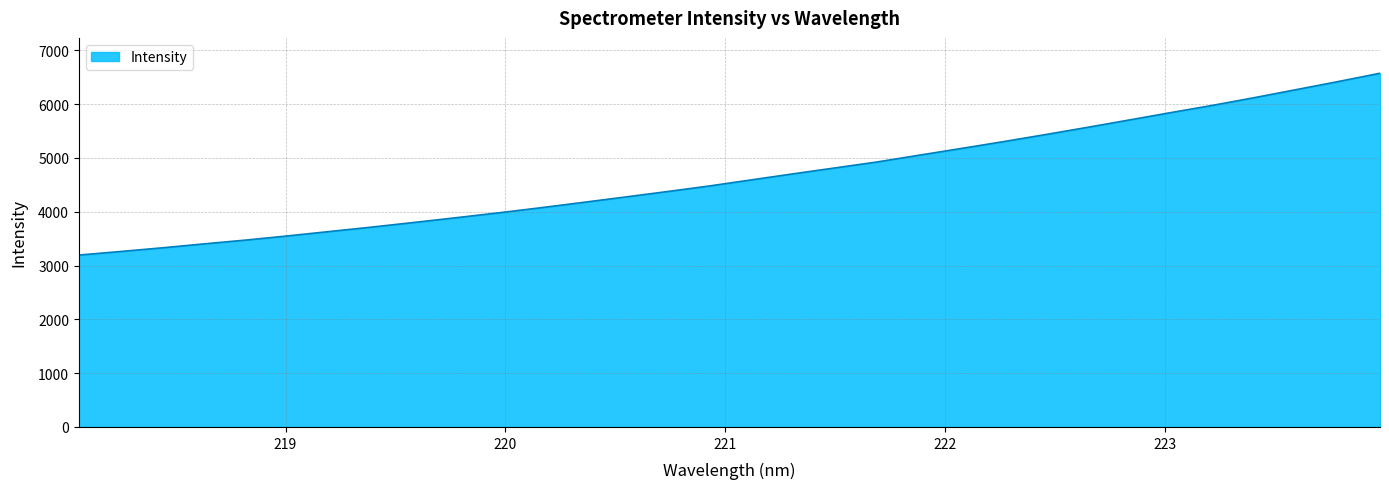

What is the minimum value shown in the chart?

3194.8